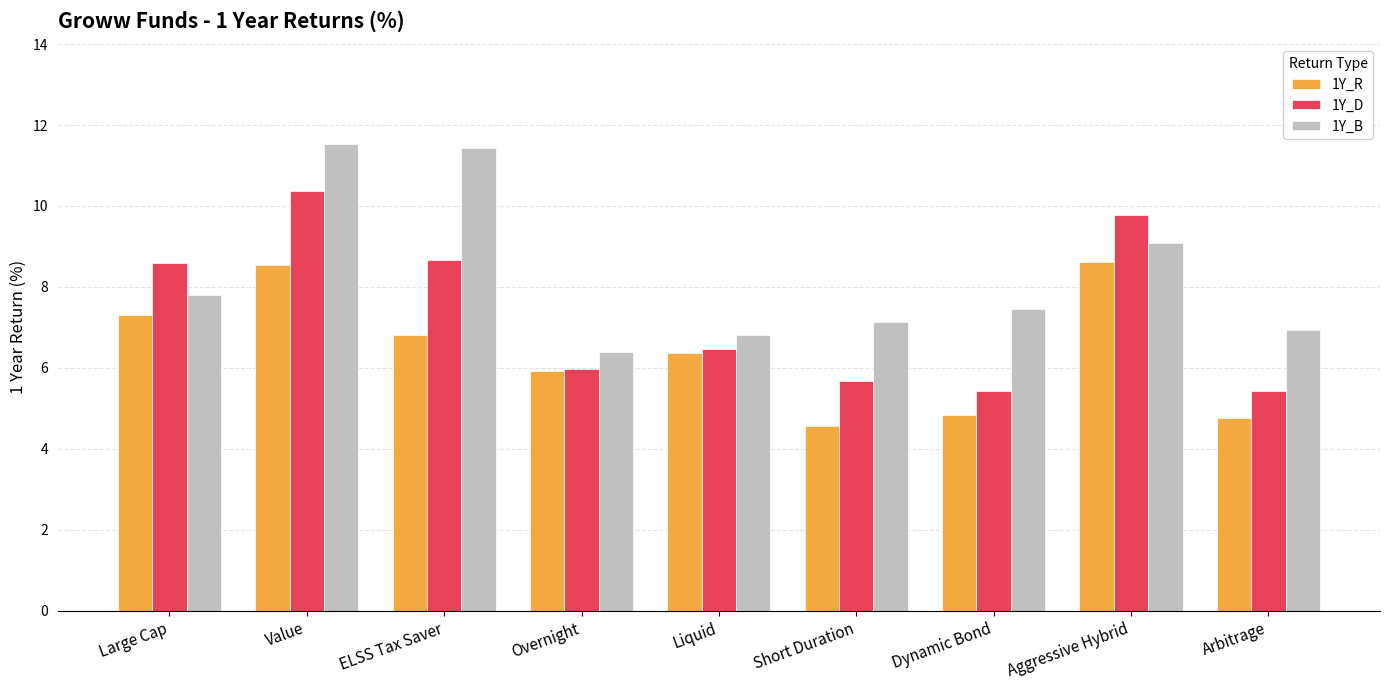

Reading left to right, what are all the values shown in this chart?

1Y_R: 7.3	8.5	6.8	5.9	6.4	4.6	4.8	8.6	4.7
1Y_D: 8.6	10.4	8.7	6.0	6.5	5.7	5.4	9.8	5.4
1Y_B: 7.8	11.5	11.4	6.4	6.8	7.1	7.5	9.1	6.9